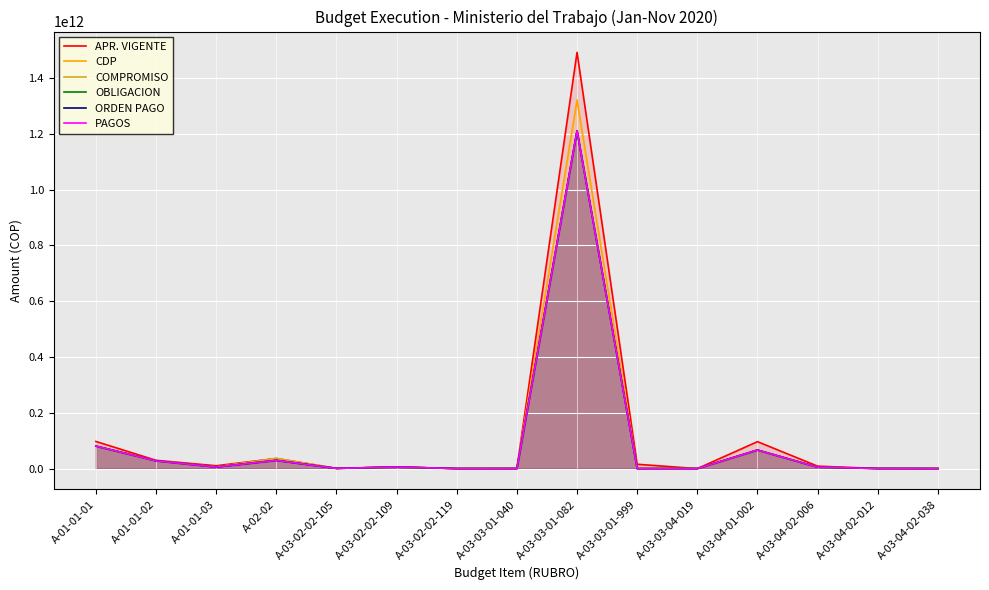

At which category is the sum across all series the highest?

A-03-03-01-082